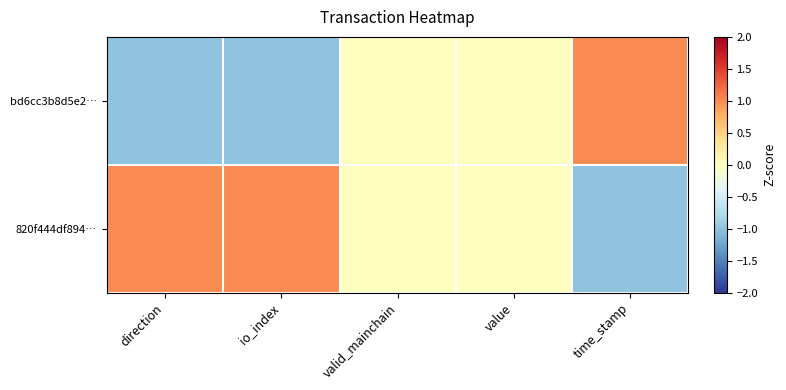

What is the maximum value shown in the chart?

1